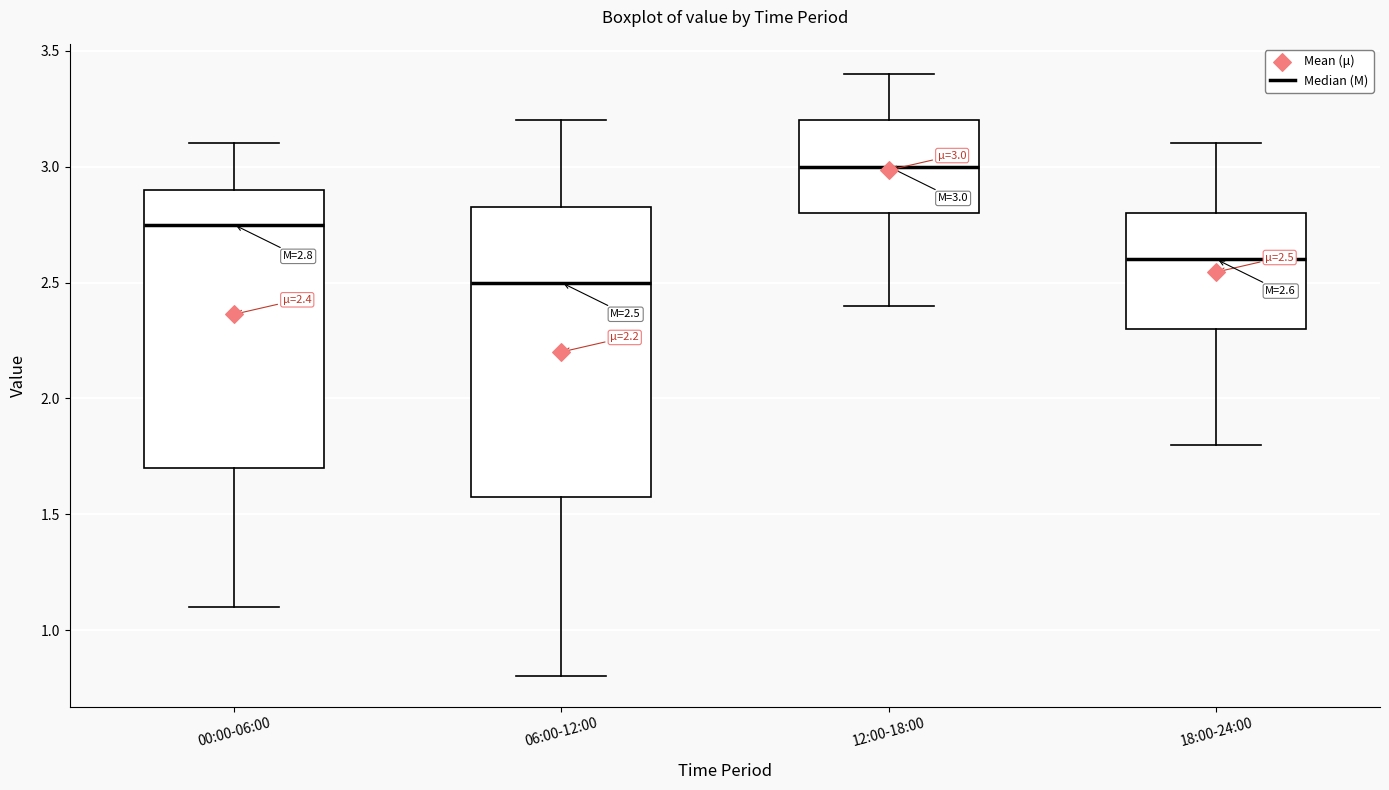

Which box has the highest median line?

12:00-18:00